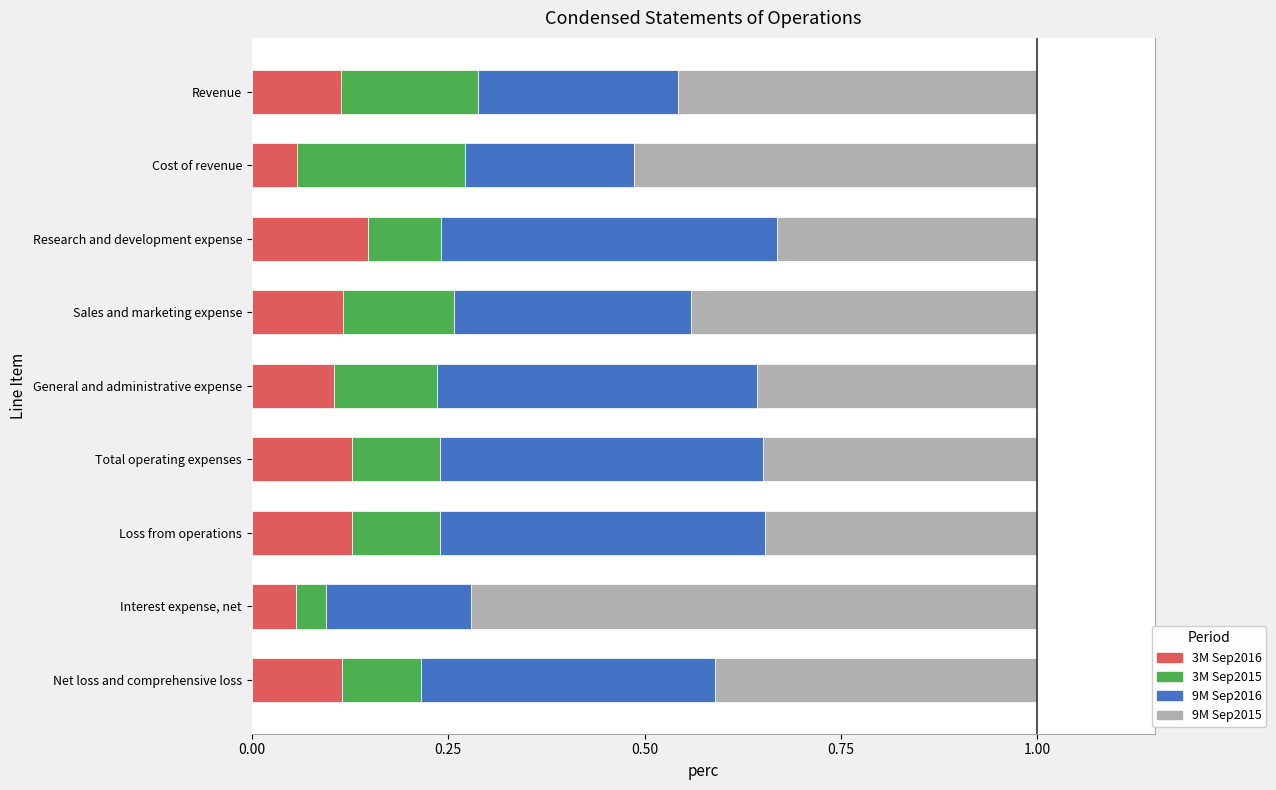

Is it true that 3M Sep2016 equals 0.1 at Cost of revenue?

True